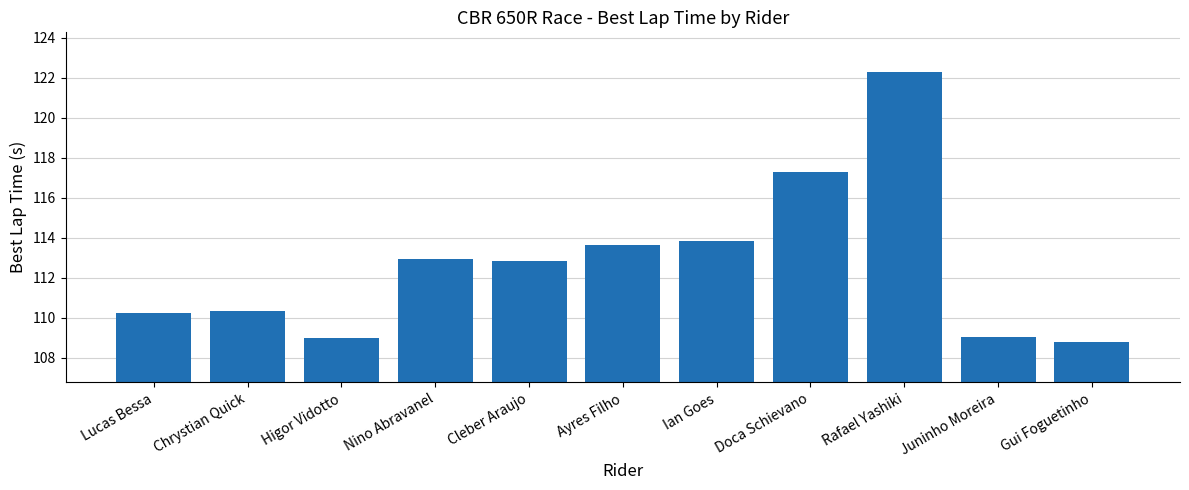

Reading left to right, what are all the values shown in this chart?

Lucas Bessa=110.3	Chrystian Quick=110.3	Higor Vidotto=109.0	Nino Abravanel=112.9	Cleber Araujo=112.8	Ayres Filho=113.7	Ian Goes=113.8	Doca Schievano=117.3	Rafael Yashiki=122.3	Juninho Moreira=109.1	Gui Foguetinho=108.8